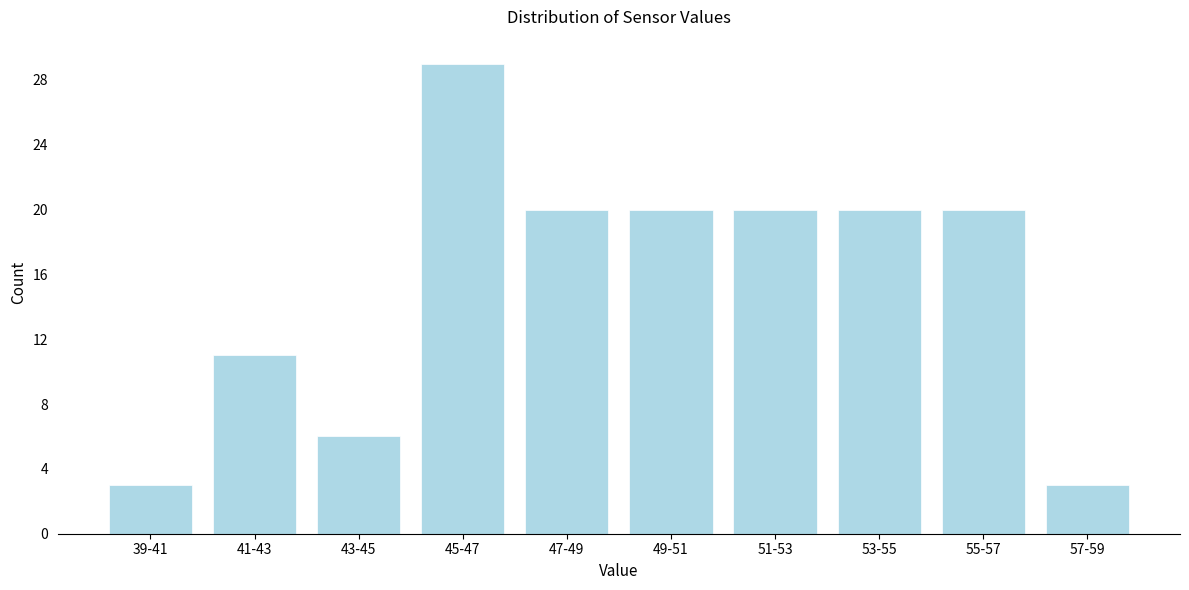

Reading left to right, what are all the values shown in this chart?

3	11	6	29	20	20	20	20	20	3